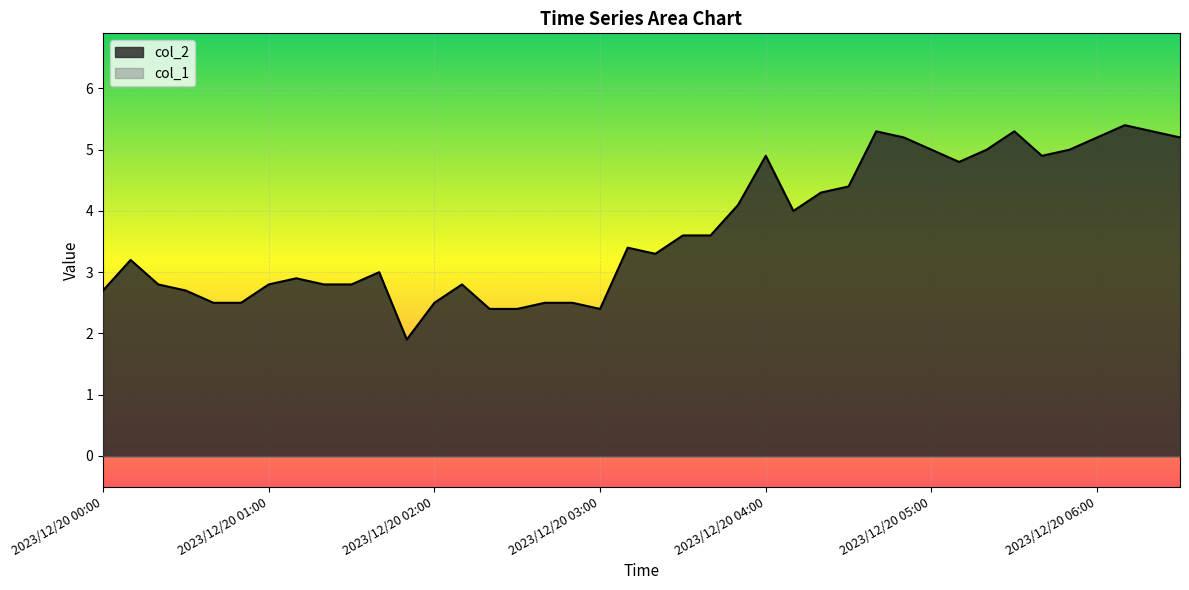

What is the greatest value displayed?

5.4